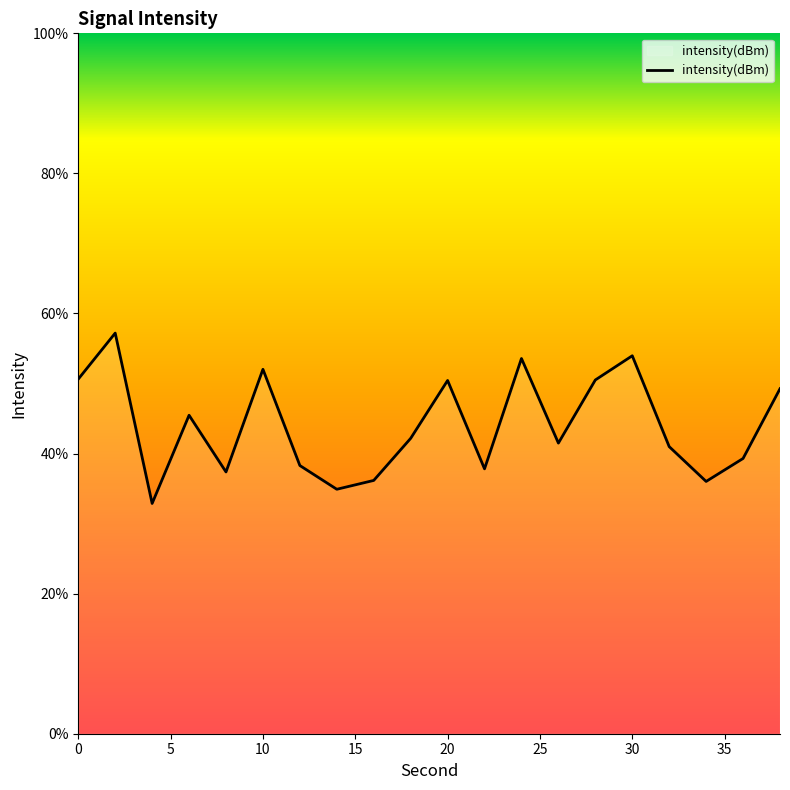

What is the greatest value displayed?

57.2